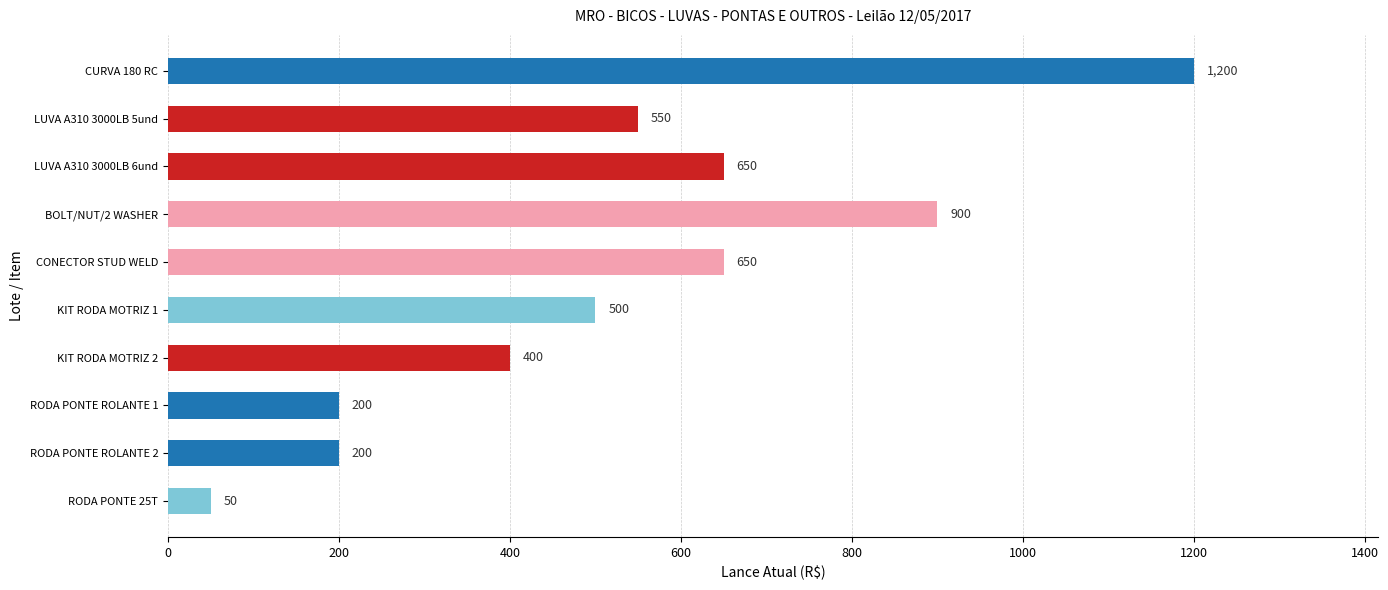

What value does the data have at LUVA A310 3000LB 5und, to the nearest 50?

550